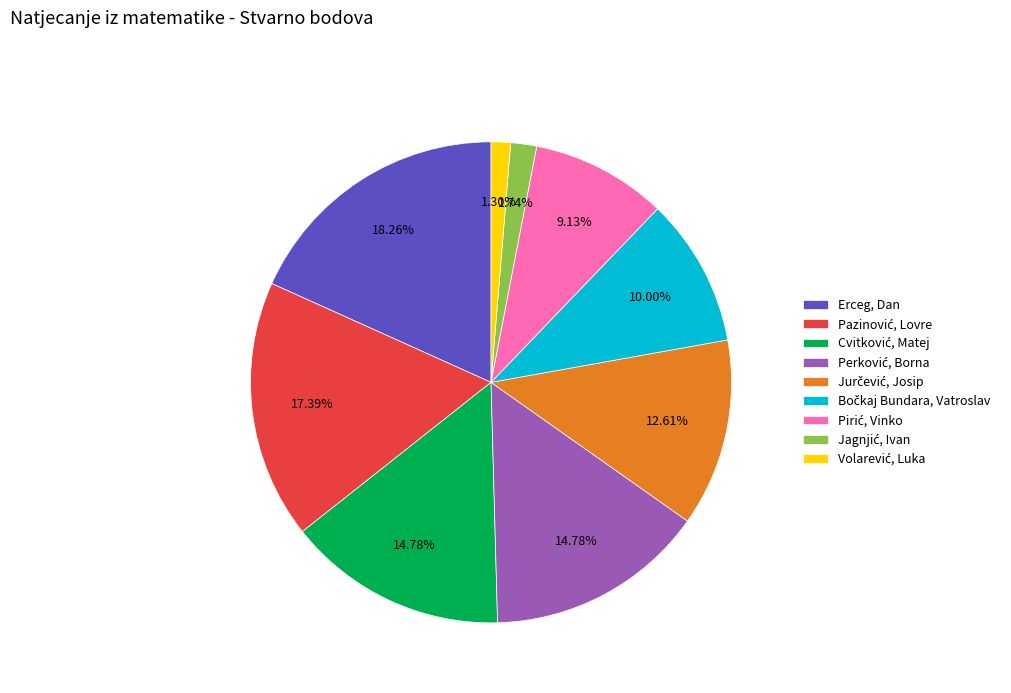

Which slice is the largest?

Erceg, Dan